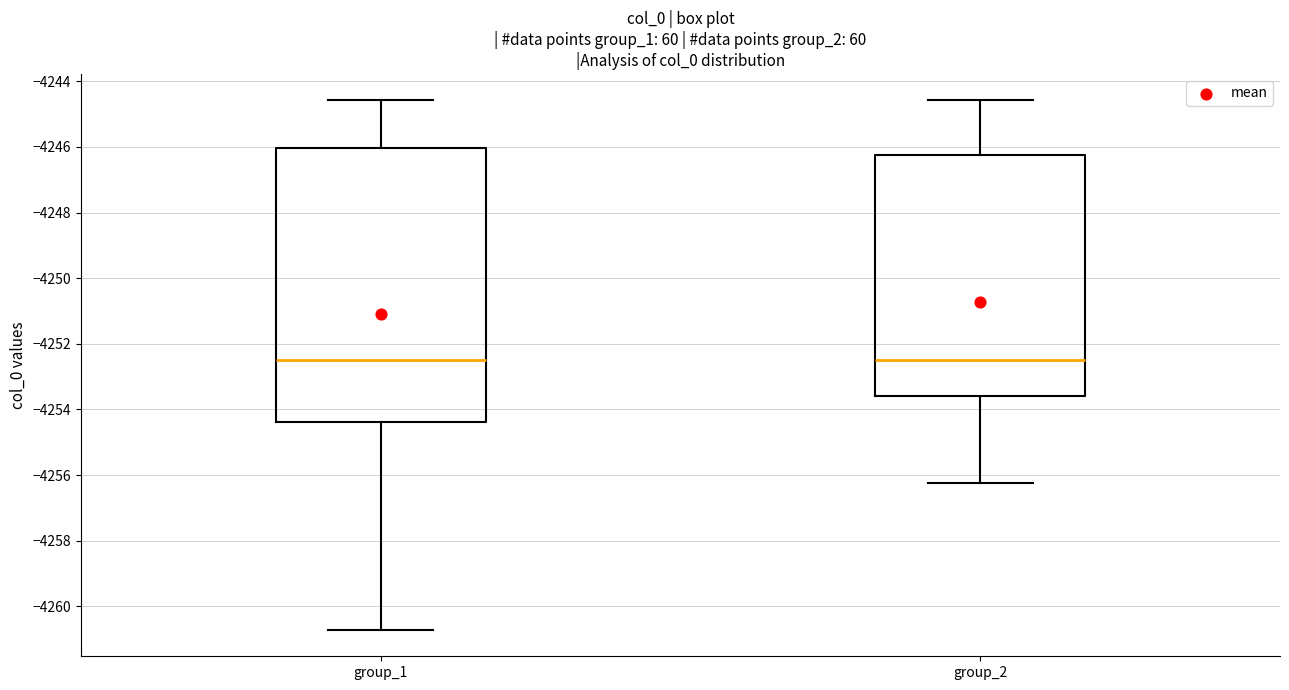

Reading left to right, transcribe this box plot: for each box, give where its median line is, the range the box spans, and where its two whiskers end, as read against the y-axis. The values are not printed on the chart, so give them approximately, as read against the axis.

group_1: median -4252.4, box -4254.4 to -4246.0, whiskers -4260.8 to -4244.6
group_2: median -4252.4, box -4253.6 to -4246.2, whiskers -4256.2 to -4244.6